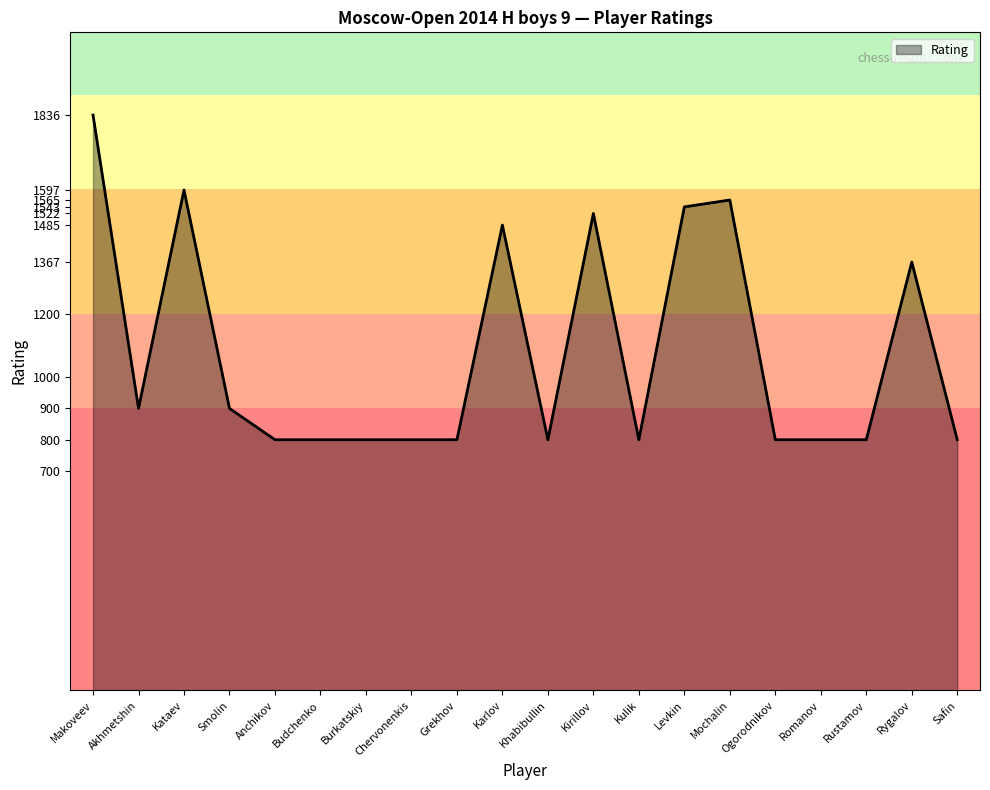

What position from the right is Mochalin?

6